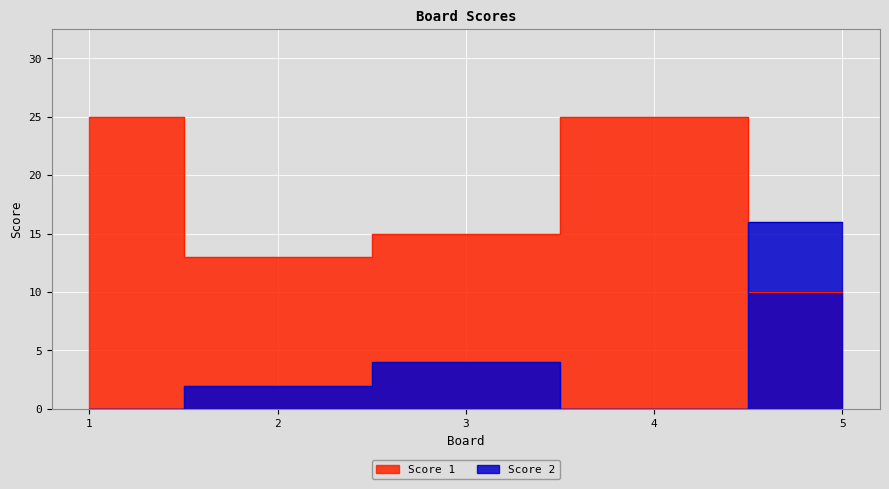

The value of Score 2 at 3 is 2. True or false?

False